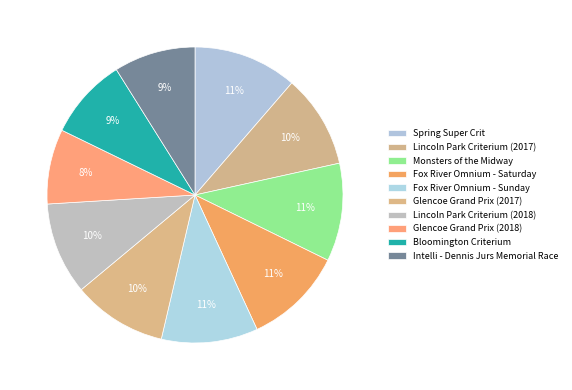

The Glencoe Grand Prix (2018) slice represents 1% of the pie. True or false?

False